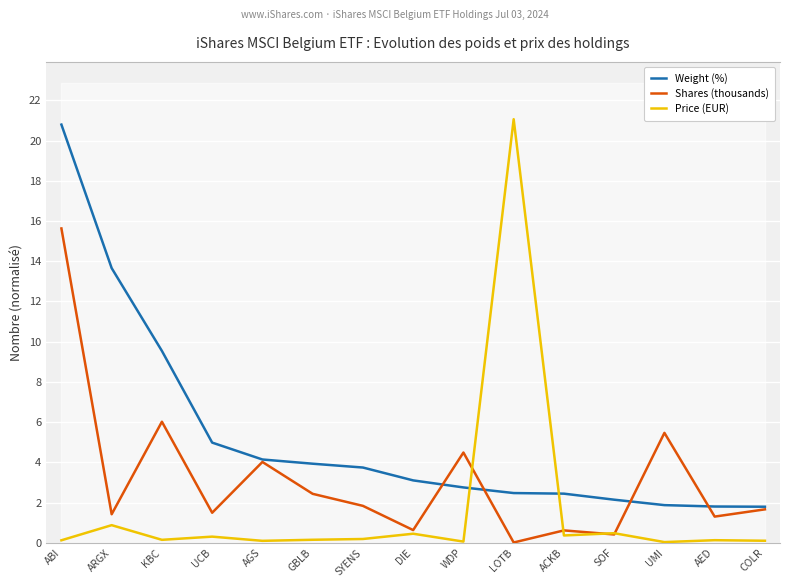

At which label does Price (EUR) reach its minimum?

UMI